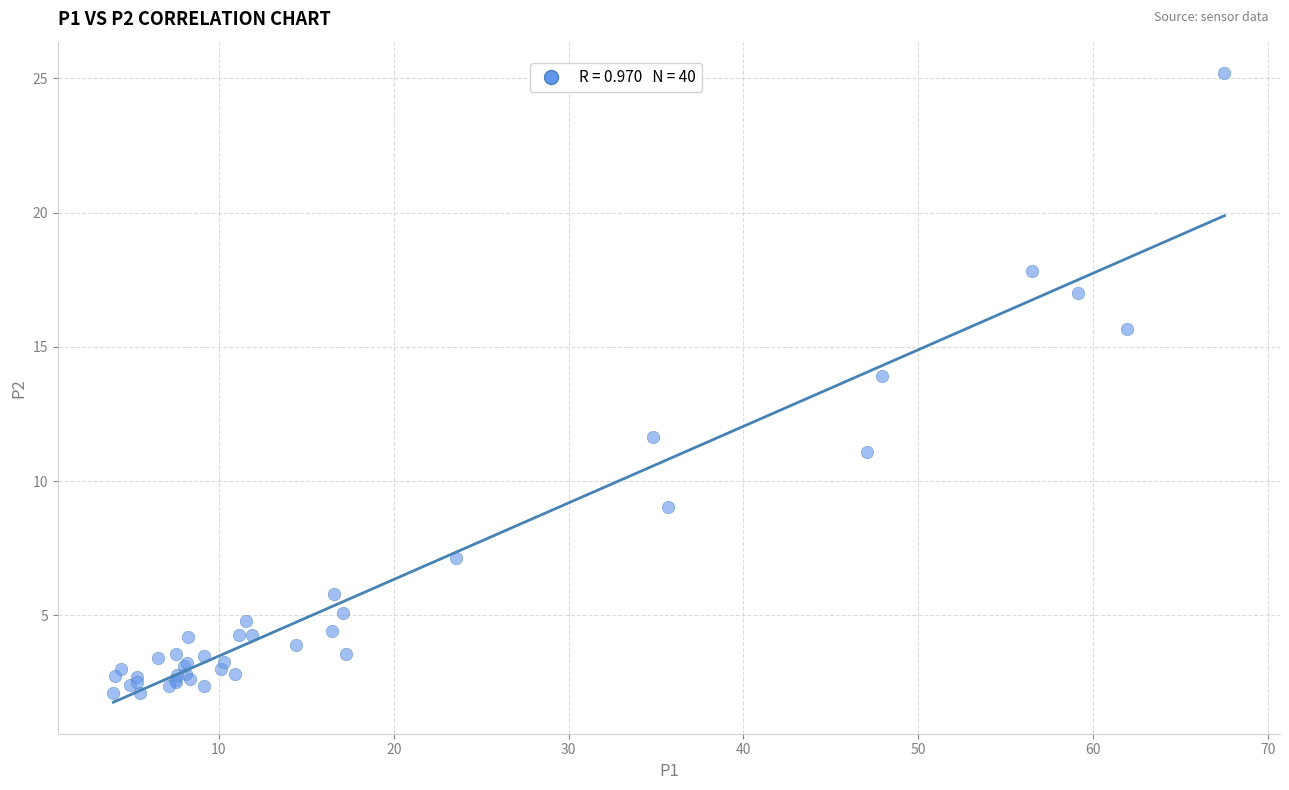

What Y value in the scatter plot is closest to 13?

13.9